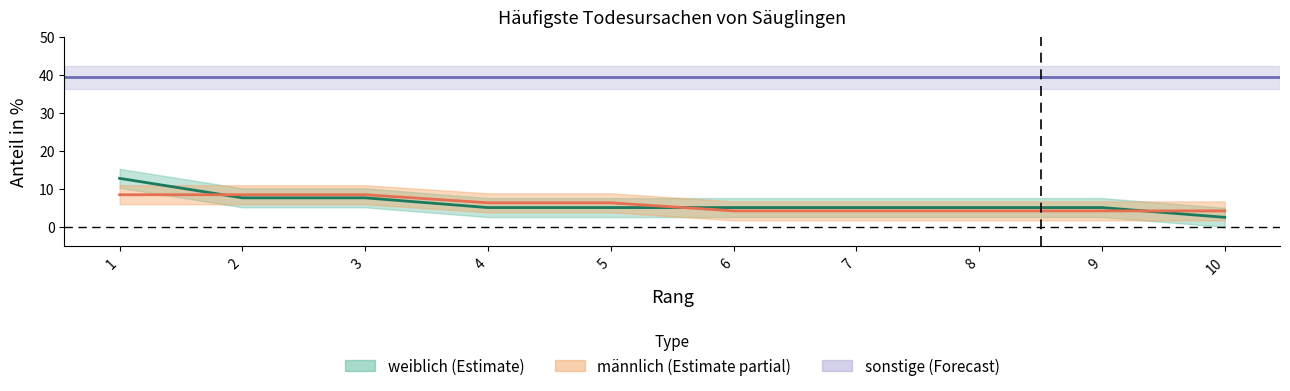

How many times do weiblich and männlich cross each other?

3